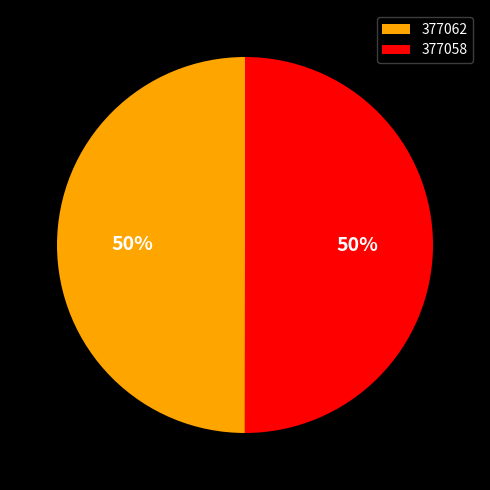

To the nearest percent, what portion does 377058 represent?

50%